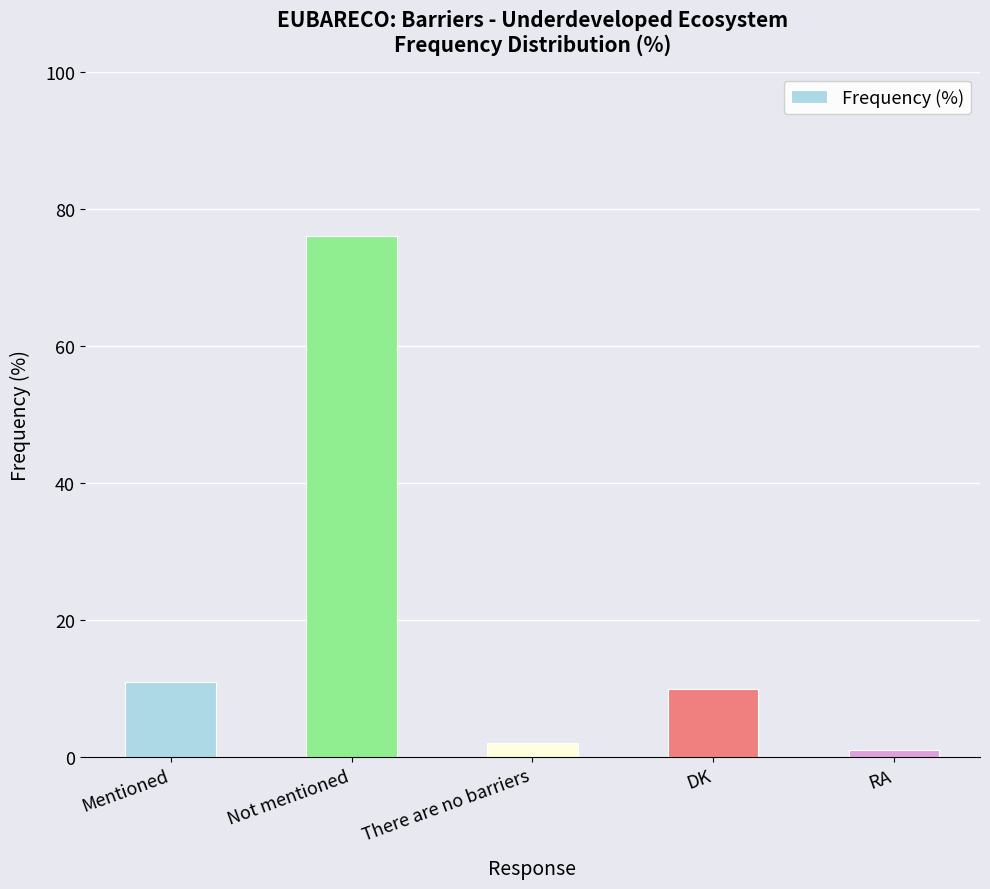

Where does the data first go above 10?

Mentioned